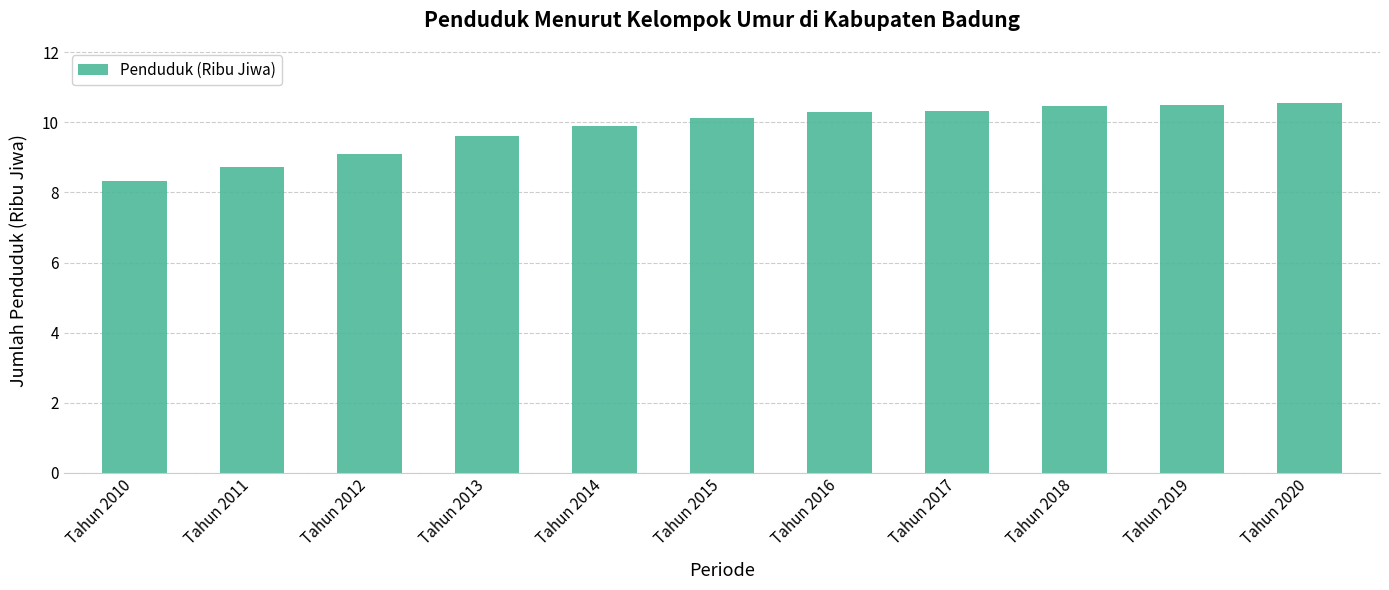

What is the value of the 6th bar from the left?

10.1